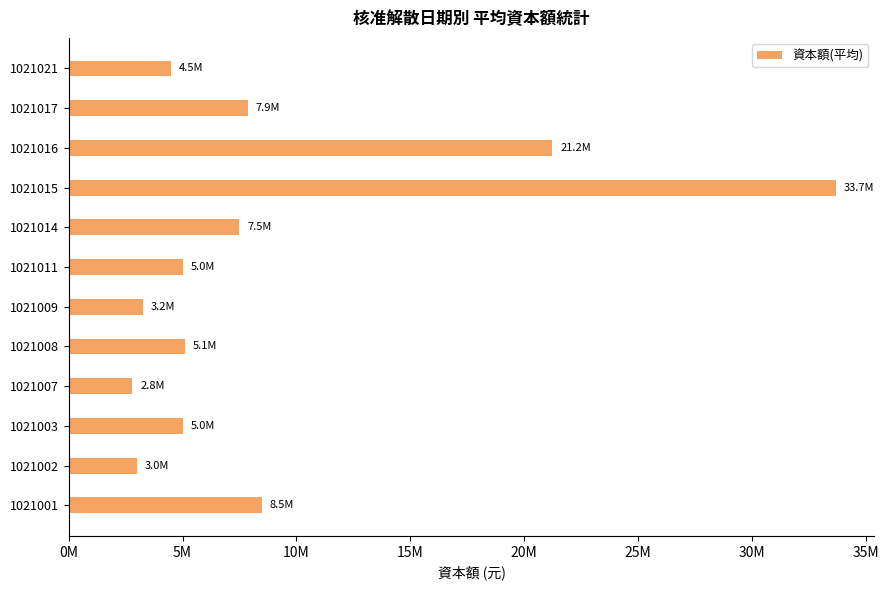

Are the bars horizontal?

Yes